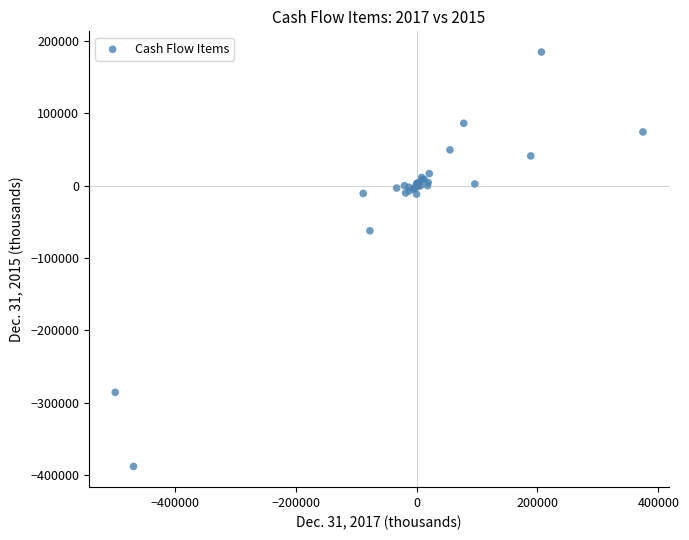

What Y value in the scatter plot is closest to -101669?

-62274